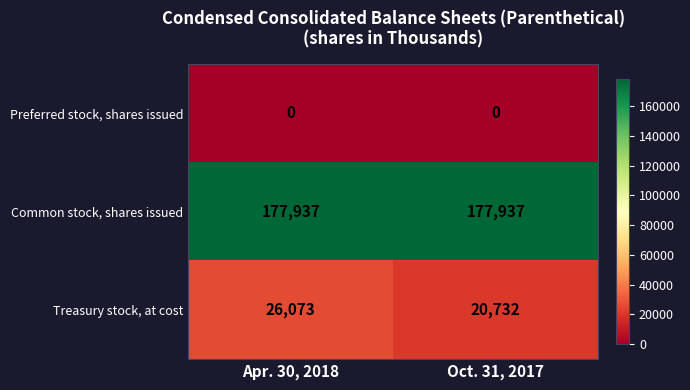

Which series changed the most between Apr. 30, 2018 and Oct. 31, 2017?

Treasury stock, at cost